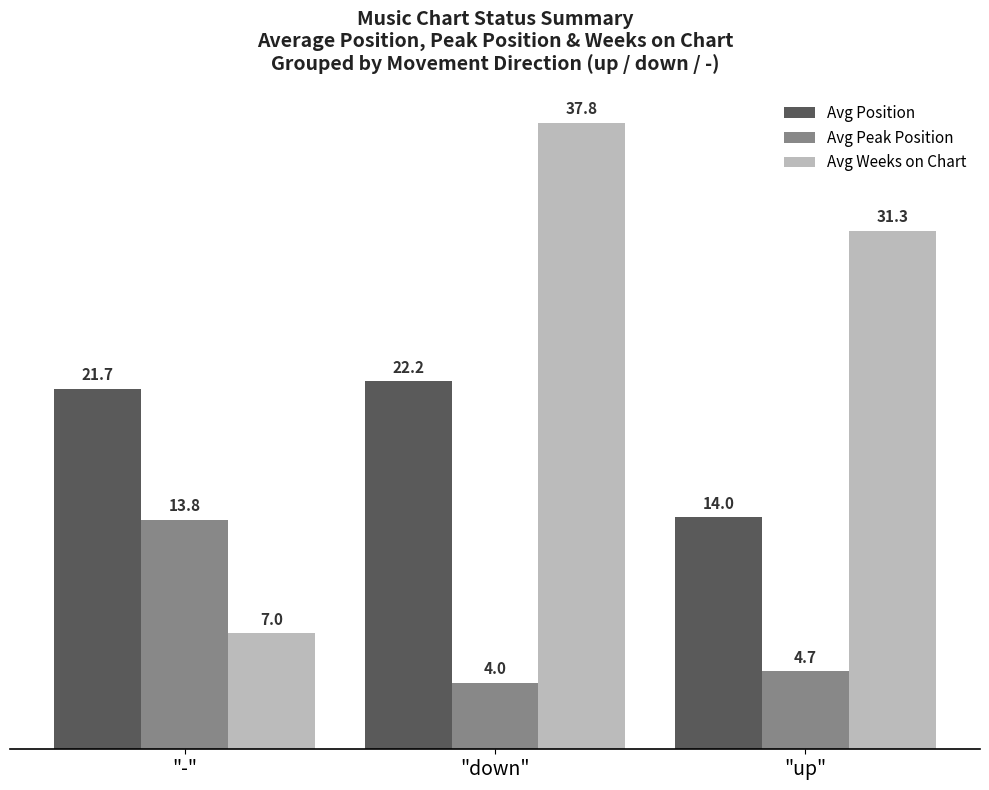

List the labels in order of Avg Peak Position value, largest first.

"-", "up", "down"